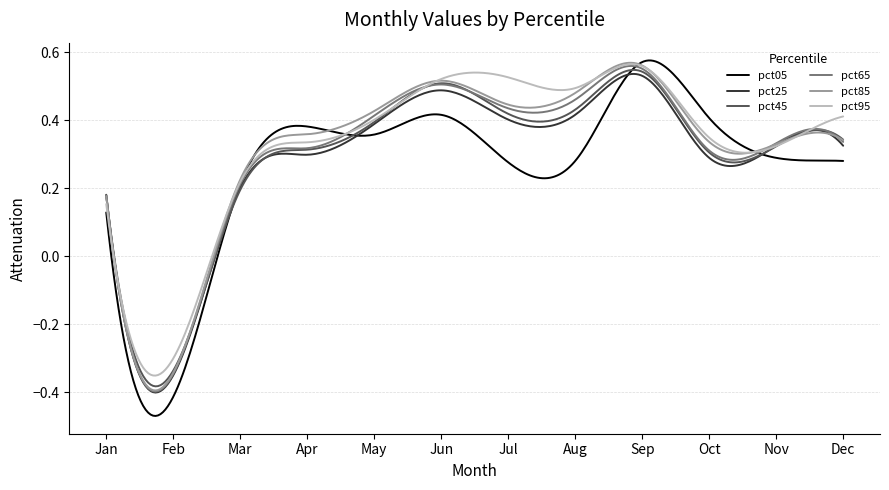

Which series has the largest range (max minus min)?

pct05